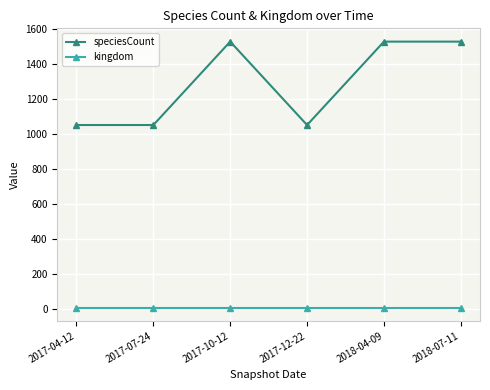

At 2017-12-22, list the series in order from largest to smallest.

speciesCount, kingdom